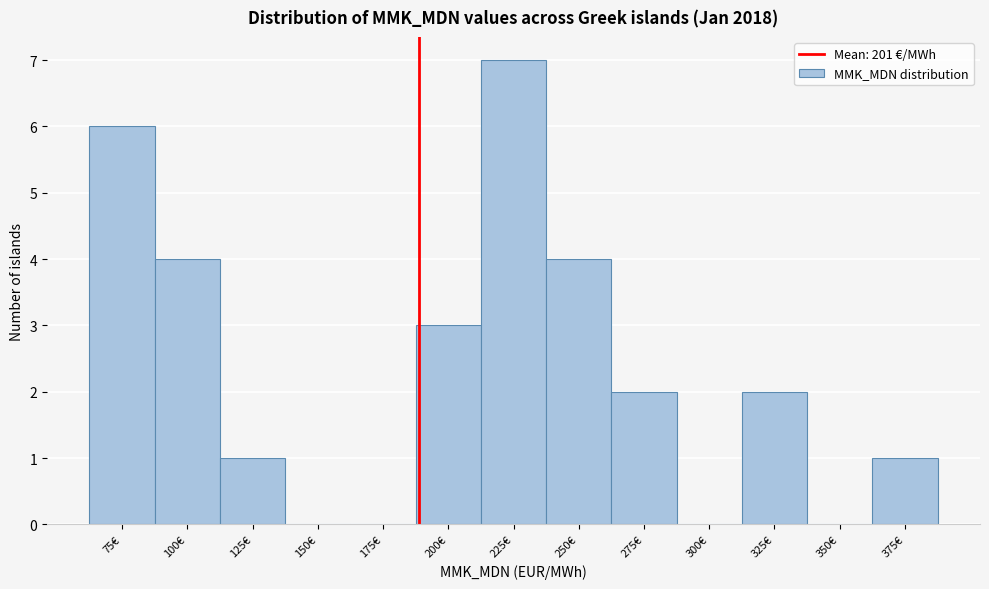

Reading left to right, extract all data points from this chart.

75€=6	100€=4	125€=1	150€=0	175€=0	200€=3	225€=7	250€=4	275€=2	300€=0	325€=2	350€=0	375€=1